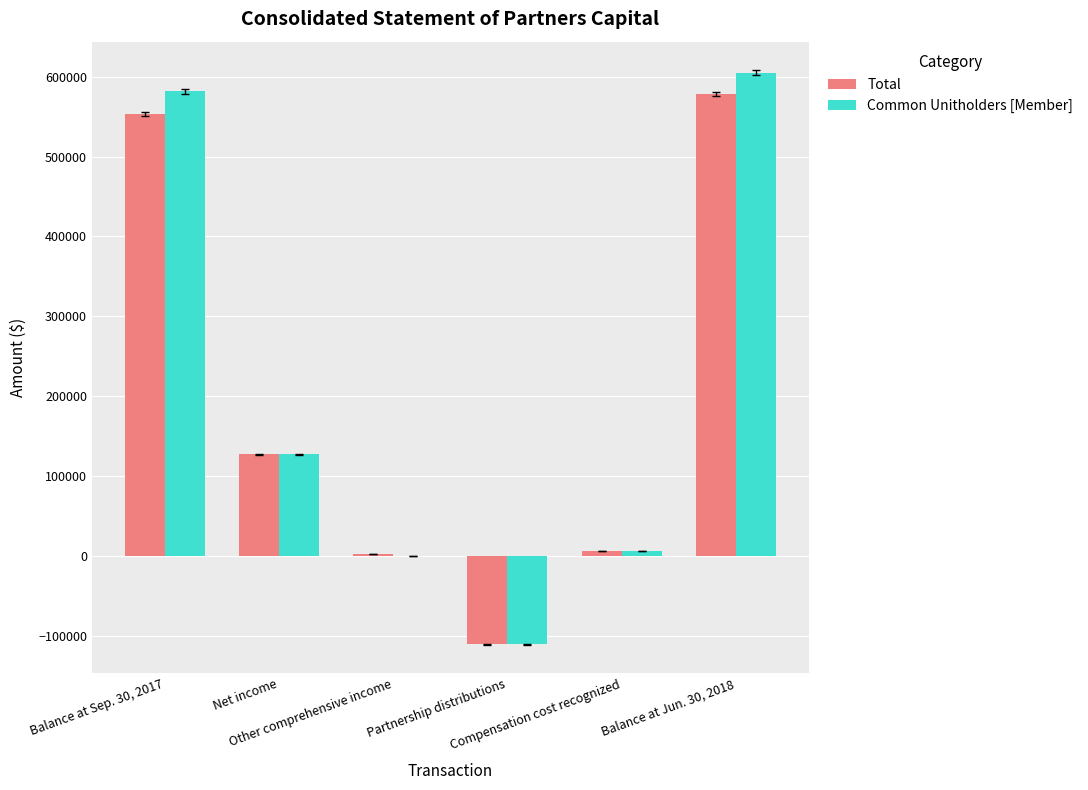

Is it true that Common Unitholders [Member] equals 604828 at Balance at Jun. 30, 2018?

True